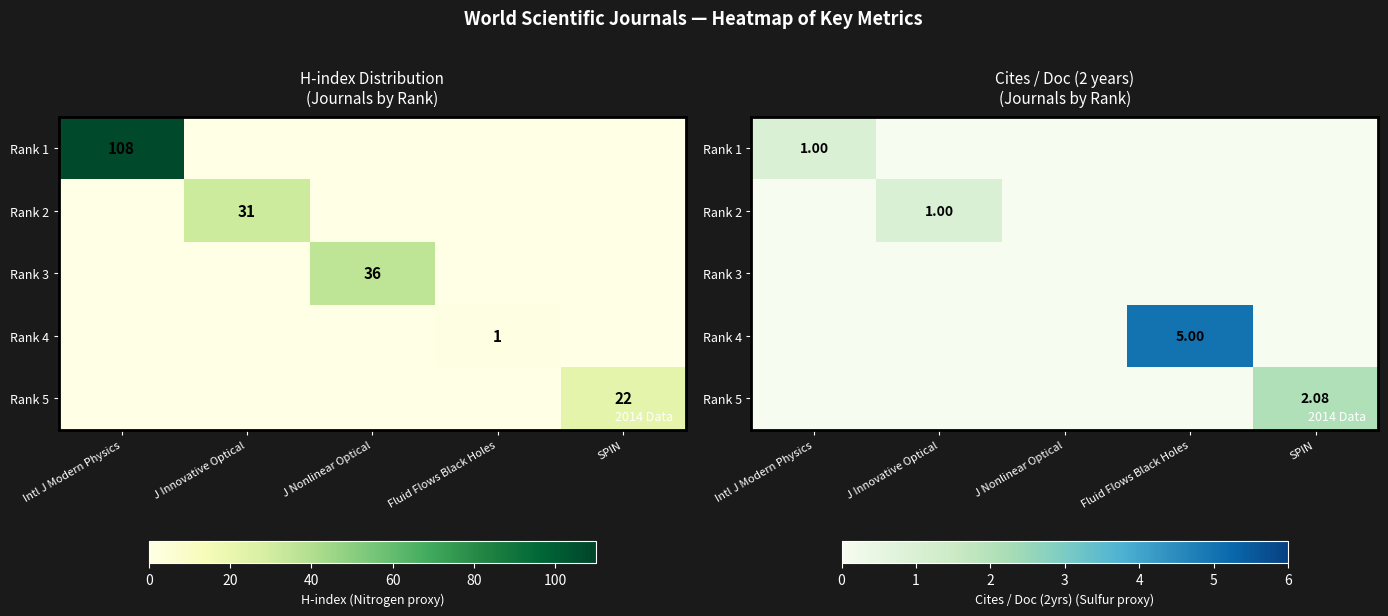

What is the sum of all Rank 2 values?

1.0